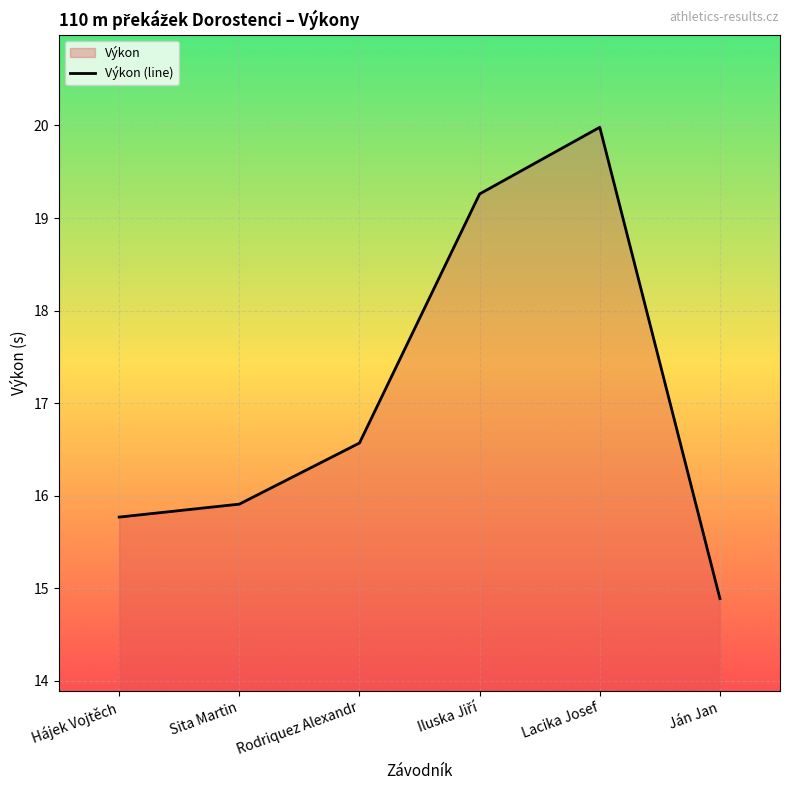

The chart shows a value of 3.9 at Hájek Vojtěch. True or false?

False